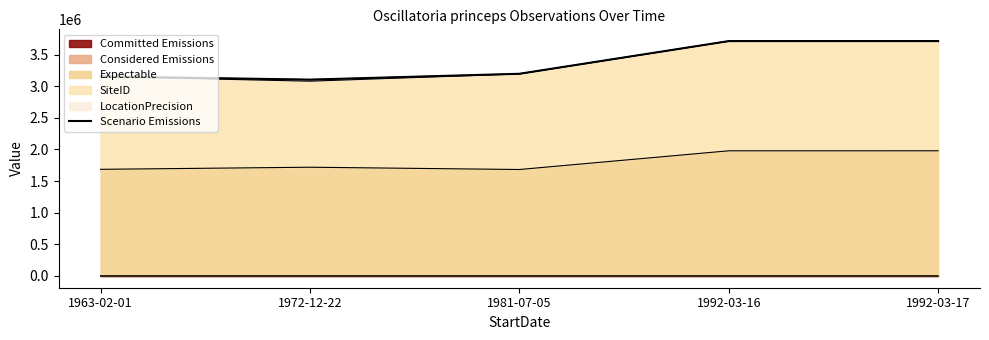

How many interior local valleys (lower than both neighbors) does the data have?

1